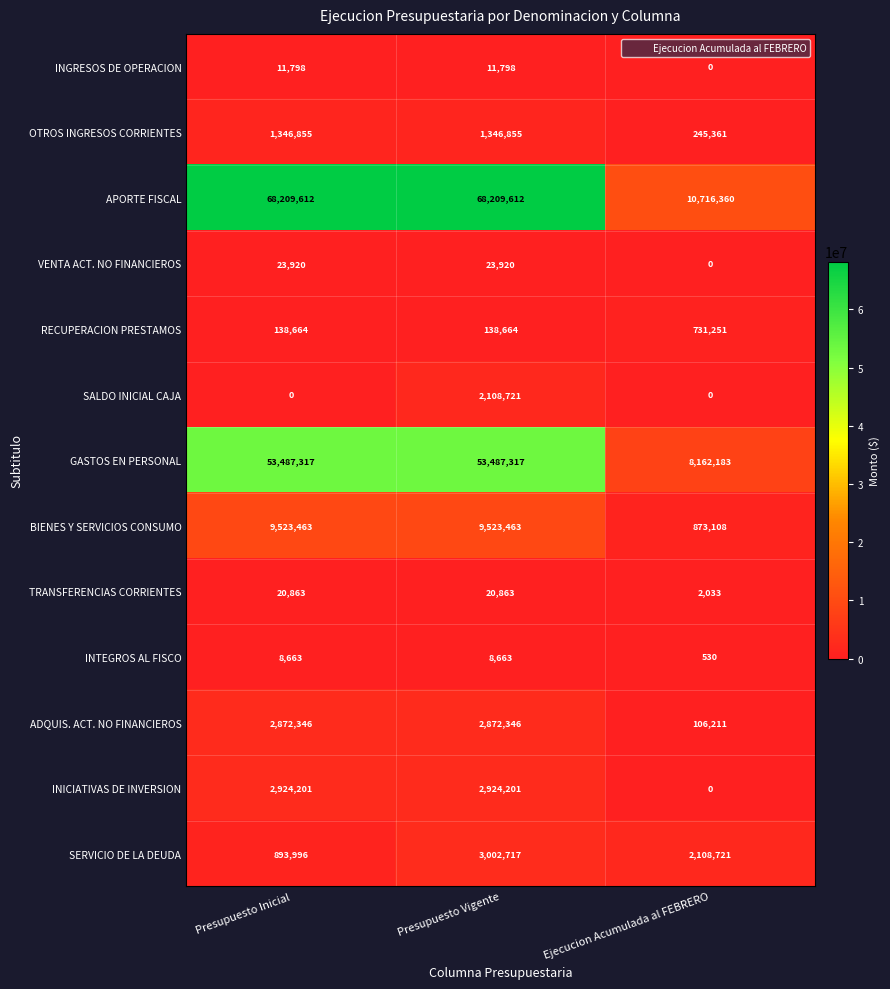

Is it true that INTEGROS AL FISCO equals 2053 at Presupuesto Inicial?

False